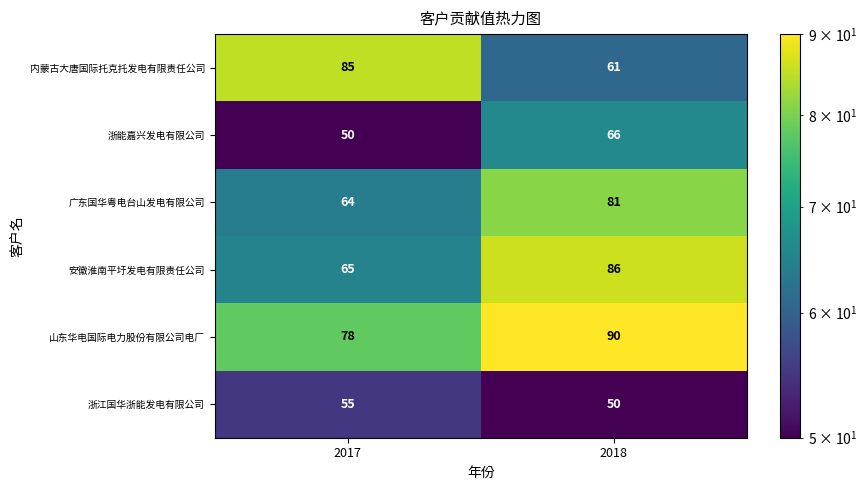

Which series has the largest range (max minus min)?

内蒙古大唐国际托克托发电有限责任公司